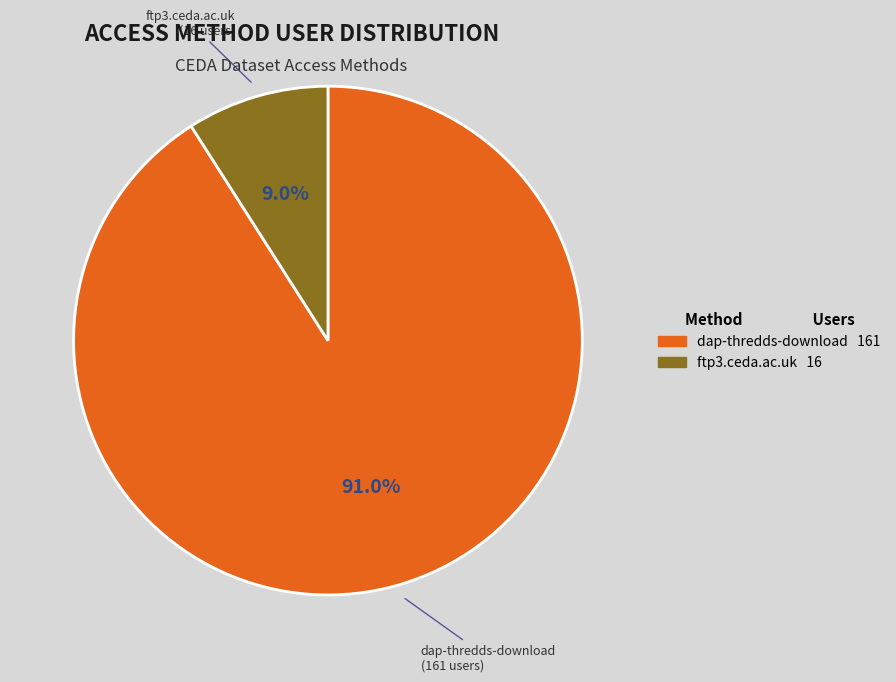

How many segments does this pie chart have?

2